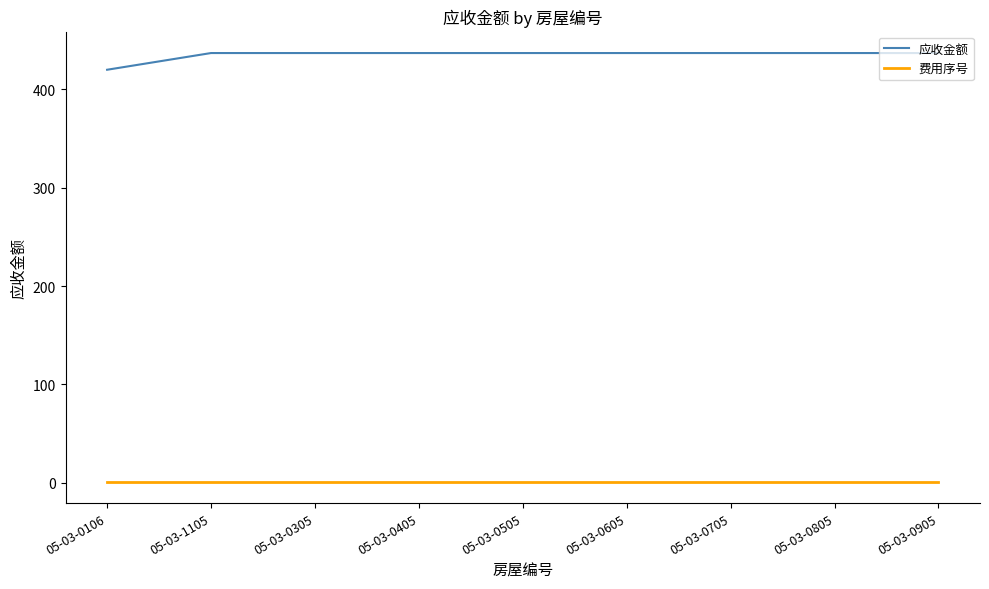

True or false: 应收金额 and 费用序号 intersect in this chart.

False